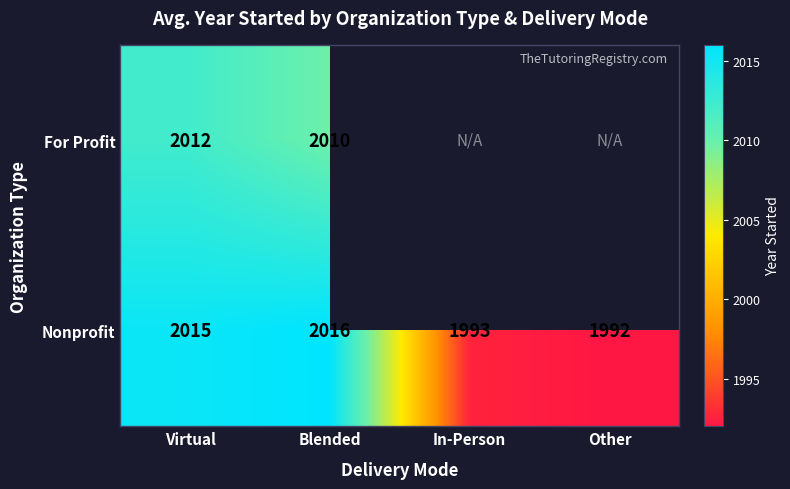

Rank the series at Blended from highest to lowest value.

Nonprofit, For Profit